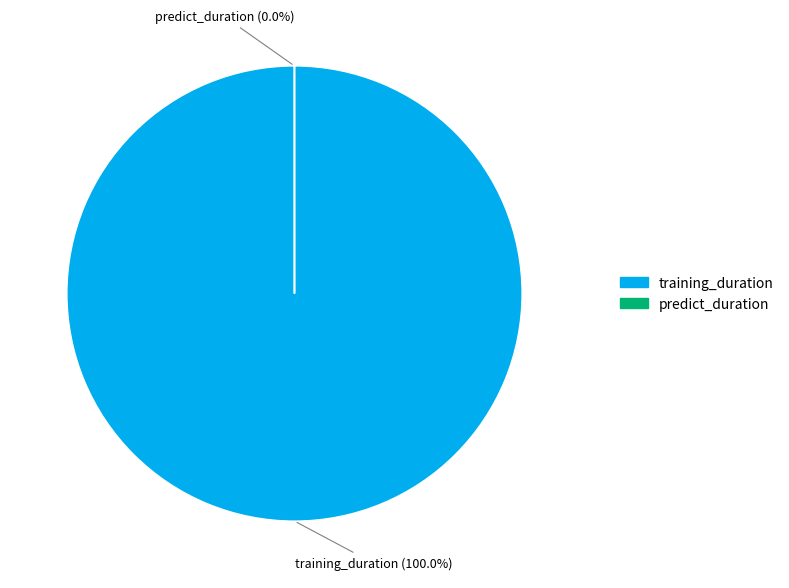

Which category has the biggest portion of the pie?

training_duration